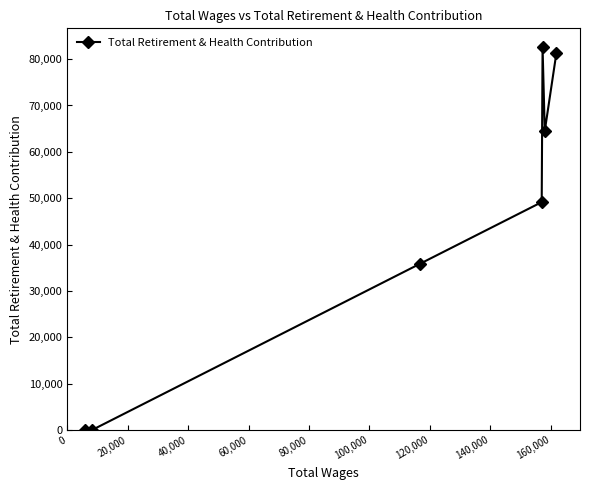

How many points are higher than both their immediate neighbors (excluding endpoints)?

1